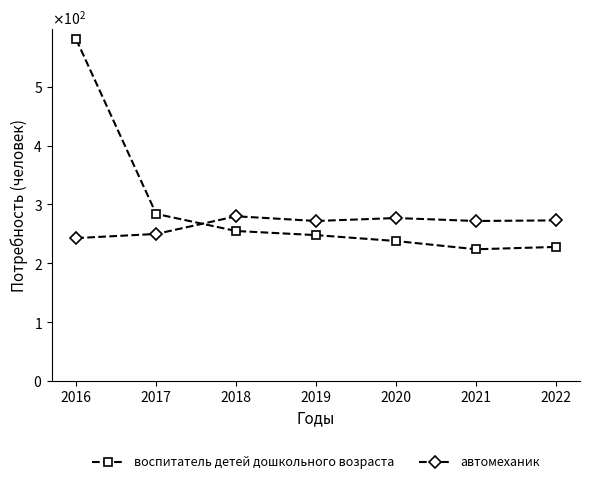

At which category does автомеханик reach its first local peak?

2018